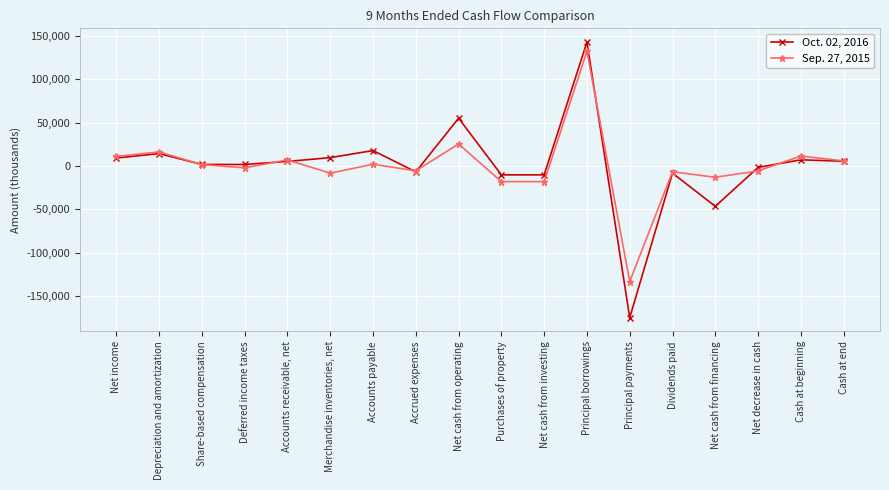

The value of Sep. 27, 2015 at Accrued expenses is -5564. True or false?

True